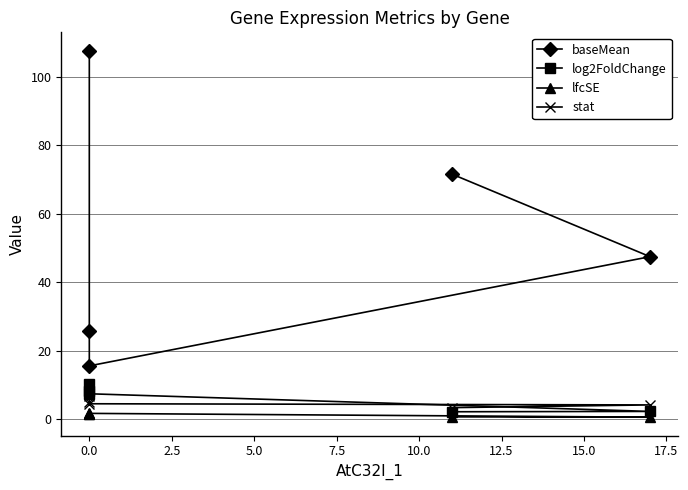

What is the lowest value of the stat series?

3.3